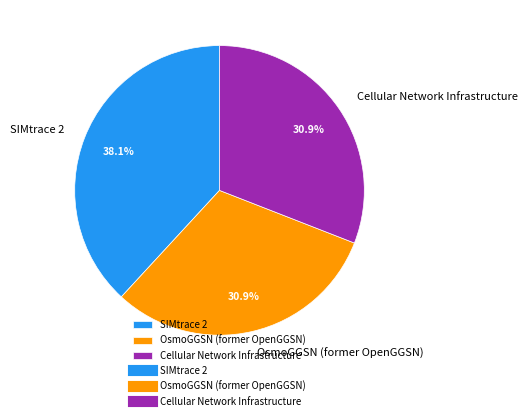

Which category has the biggest portion of the pie?

SIMtrace 2